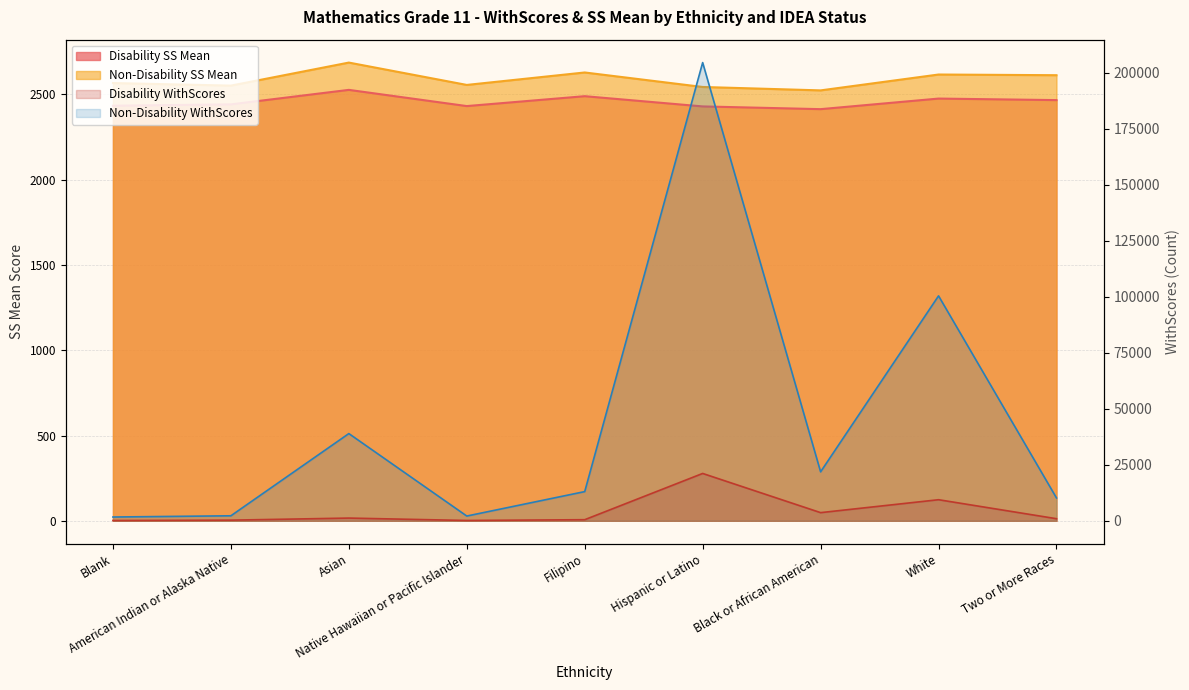

How many series are shown in this chart?

4